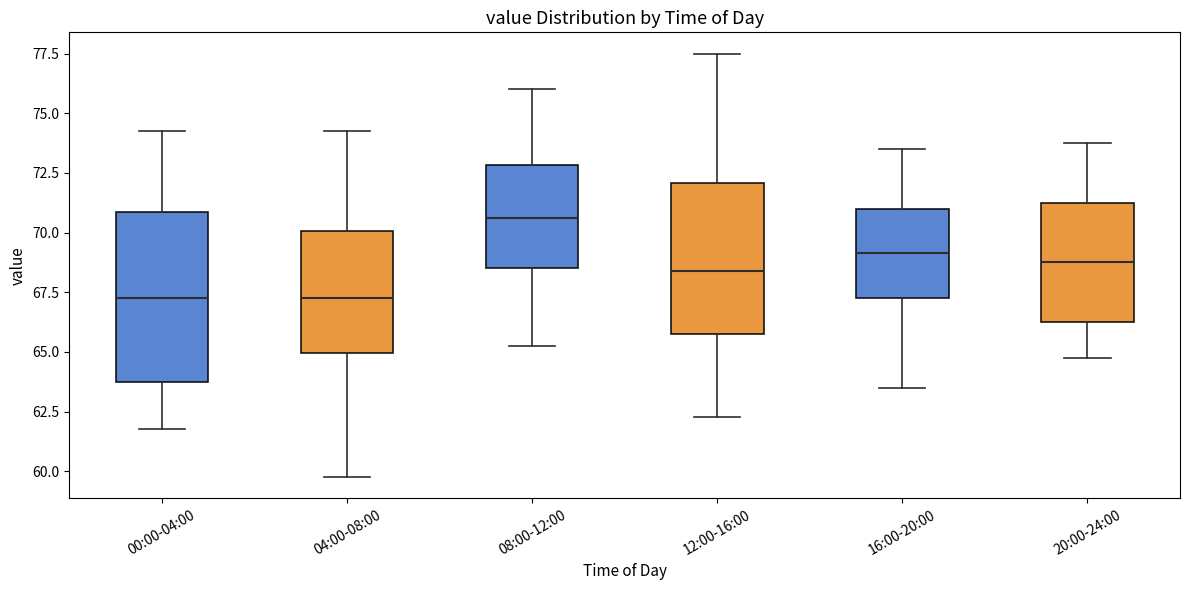

Where is the upper edge of the box for 12:00-16:00 on the y-axis? The values are not printed on the chart, so give them approximately, as read against the axis.

72.0